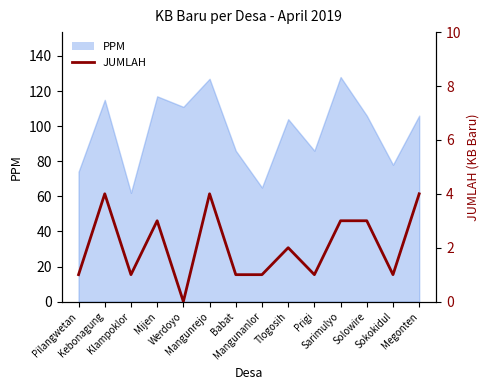

What is the label of the 1st point from the right?

Megonten